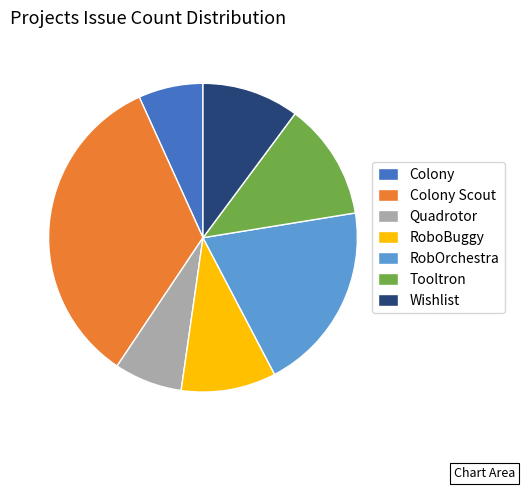

What is the largest slice in the pie chart?

Colony Scout